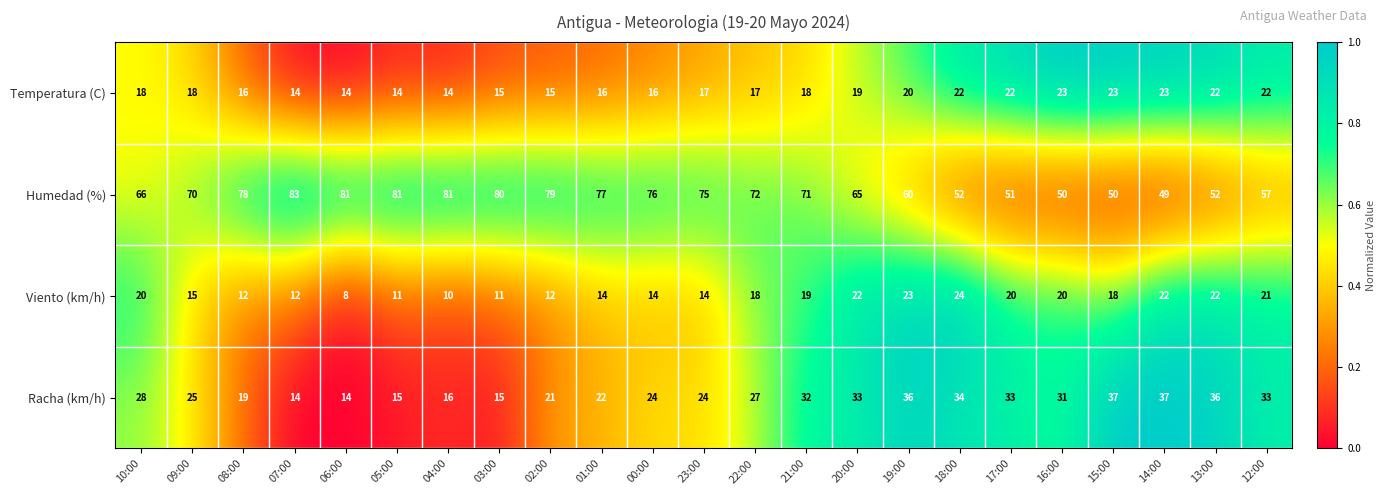

What is the difference between the maximum and second lowest values in the Temperatura (C) series?

9